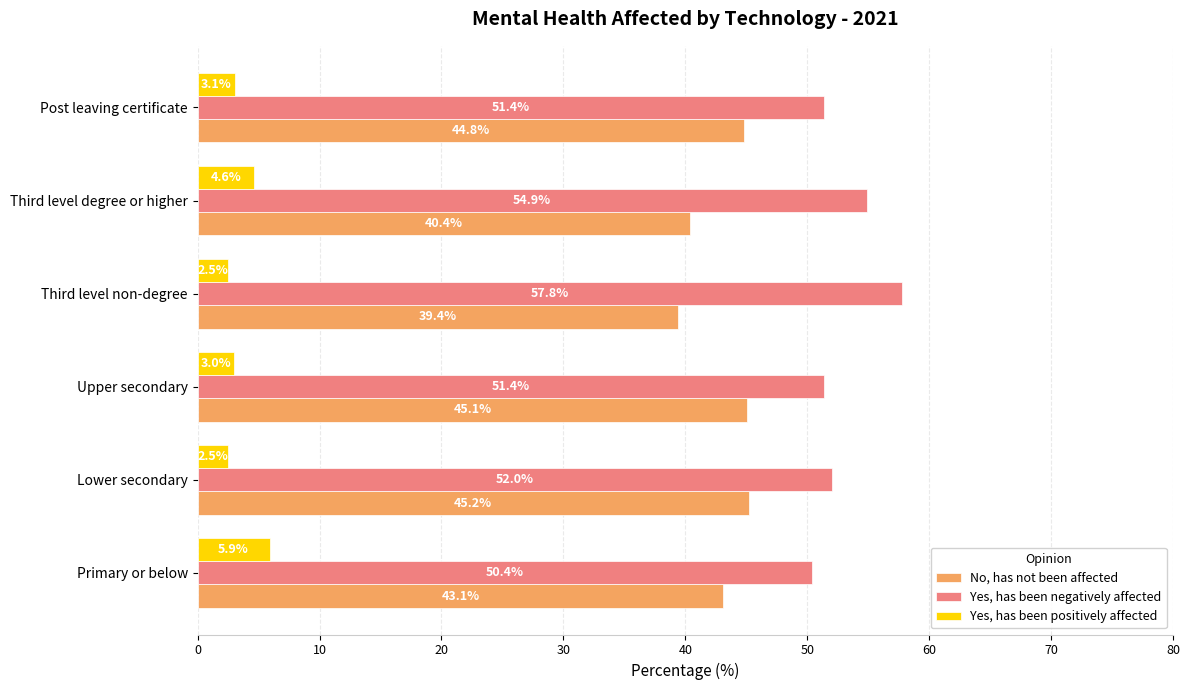

What is the difference between the maximum and minimum values in the Yes, has been negatively affected series?

7.4